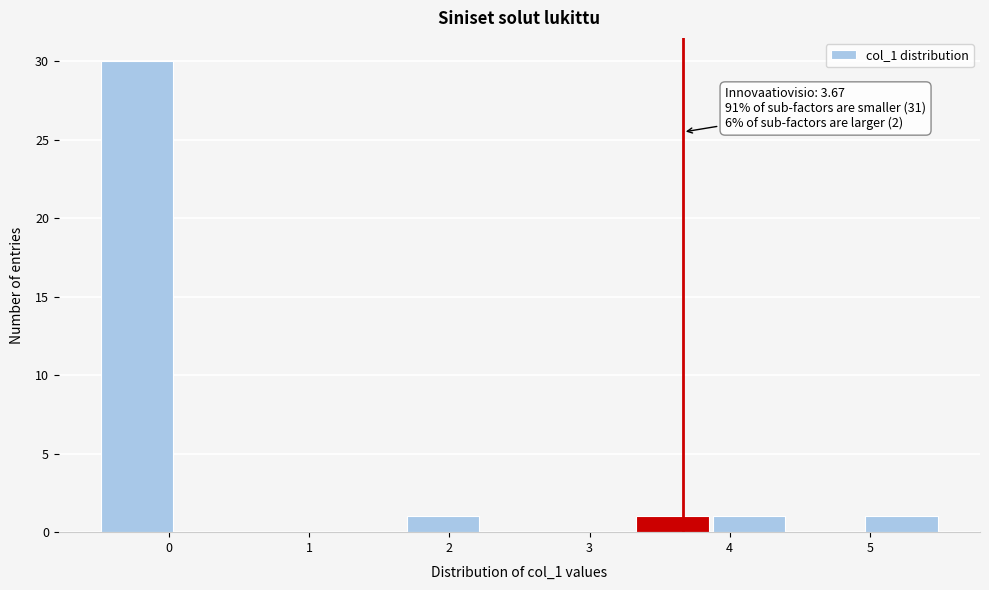

Over which range of the x-axis is the bar tallest?

-0.5 to 0.0